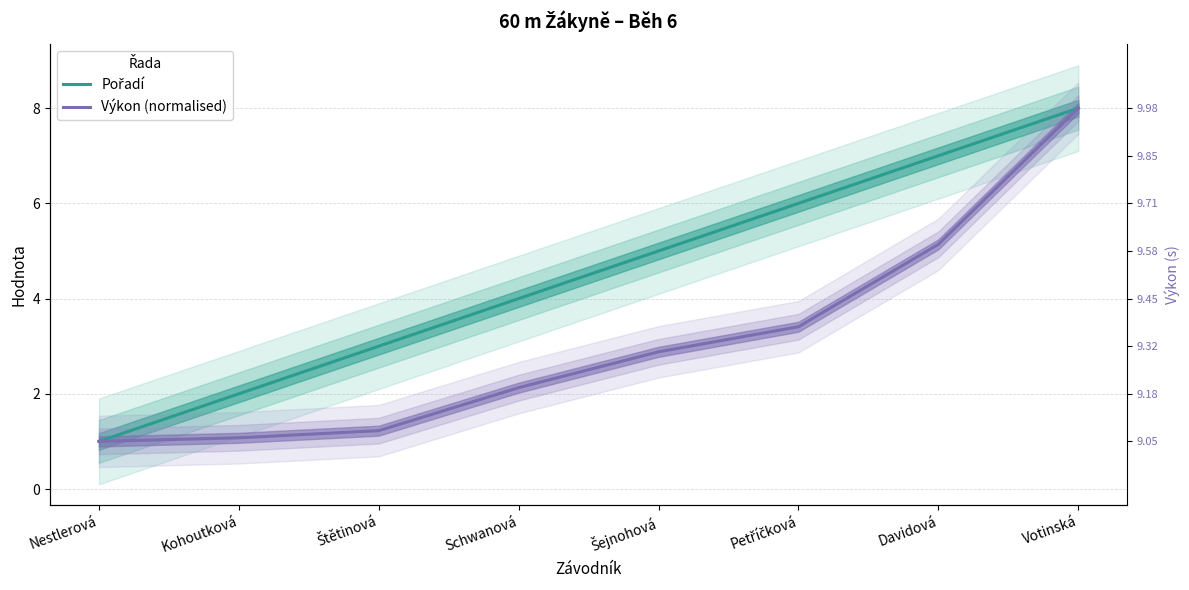

How many lines are shown in the chart?

2